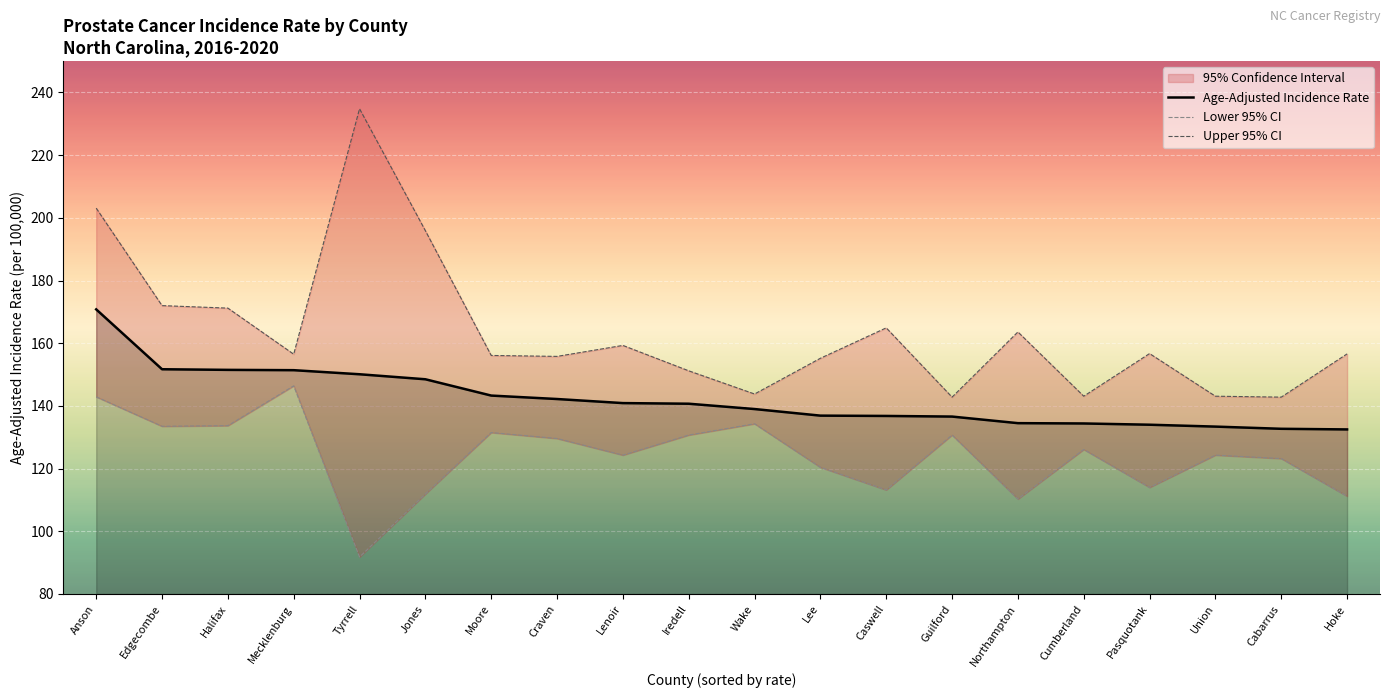

What is the lowest value of the Lower 95% CI series?

91.8